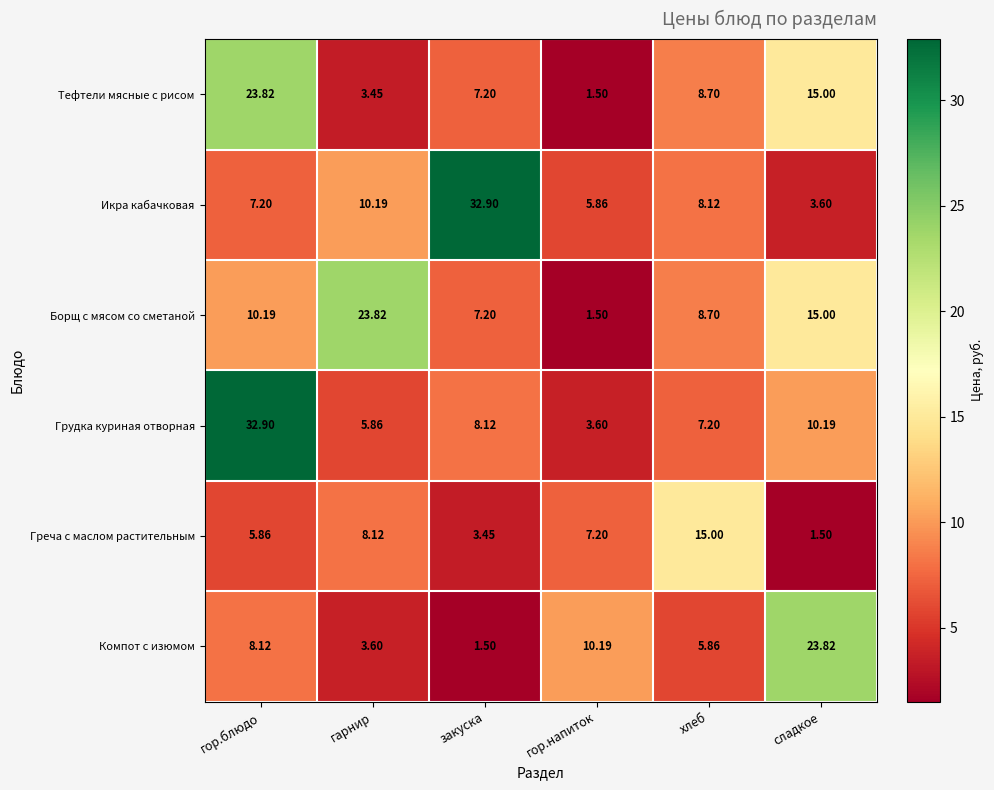

Where does the Икра кабачковая series first go above 8?

гарнир